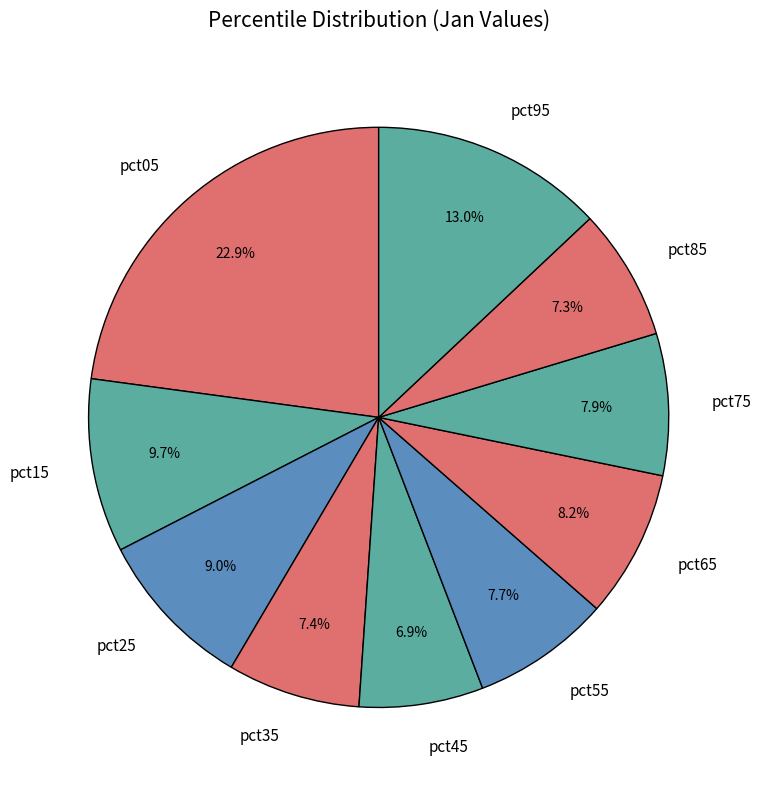

Does pct85 represent more than half of the total?

No